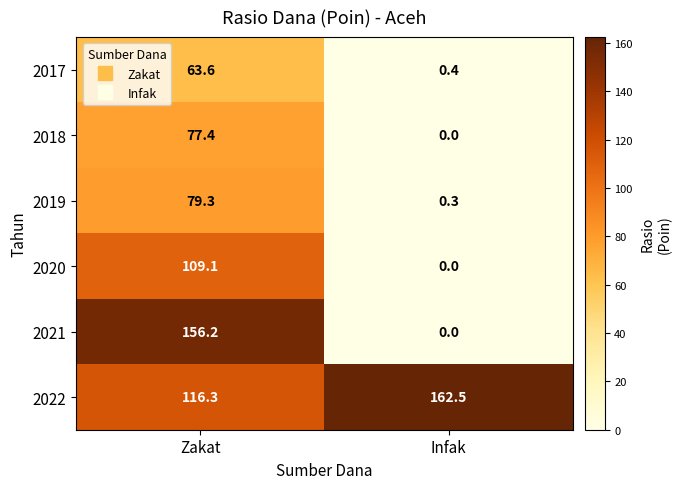

At which category is the sum across all series the highest?

Zakat